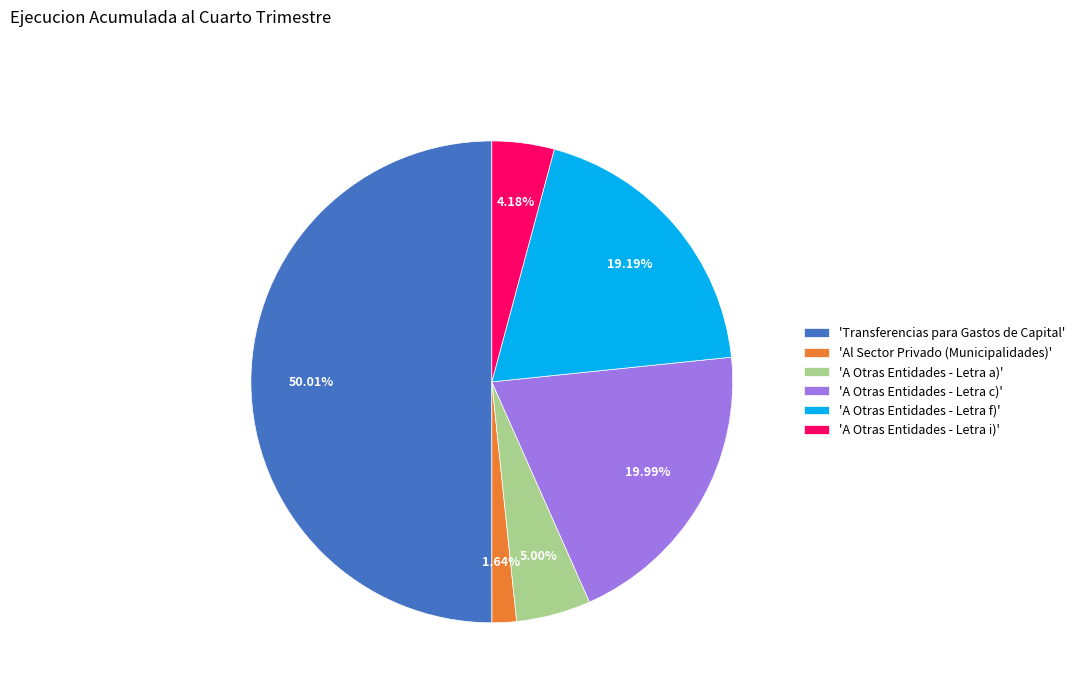

Is the sum of 'A Otras Entidades - Letra c)' and 'A Otras Entidades - Letra f)' greater than half?

No